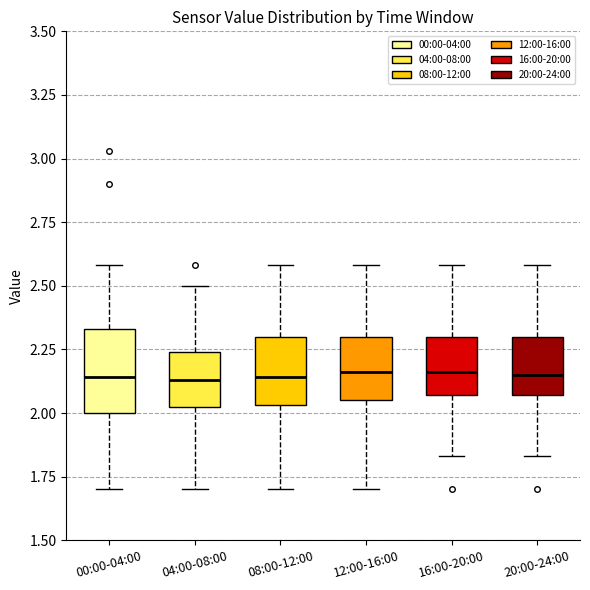

Reading left to right, transcribe this box plot: for each box, give where its median line is, the range the box spans, and where its two whiskers end, as read against the y-axis. The values are not printed on the chart, so give them approximately, as read against the axis.

00:00-04:00: median 2.15, box 2.00 to 2.35, whiskers 1.70 to 2.60
04:00-08:00: median 2.15, box 2.00 to 2.25, whiskers 1.70 to 2.50
08:00-12:00: median 2.15, box 2.05 to 2.30, whiskers 1.70 to 2.60
12:00-16:00: median 2.15, box 2.05 to 2.30, whiskers 1.70 to 2.60
16:00-20:00: median 2.15, box 2.05 to 2.30, whiskers 1.85 to 2.60
20:00-24:00: median 2.15, box 2.05 to 2.30, whiskers 1.85 to 2.60